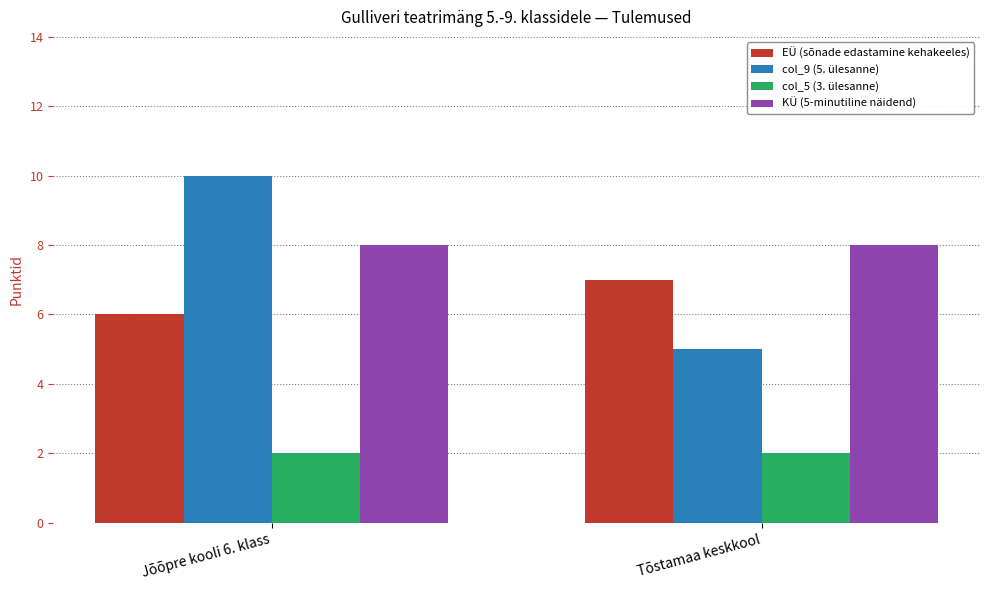

Are the bars horizontal?

No